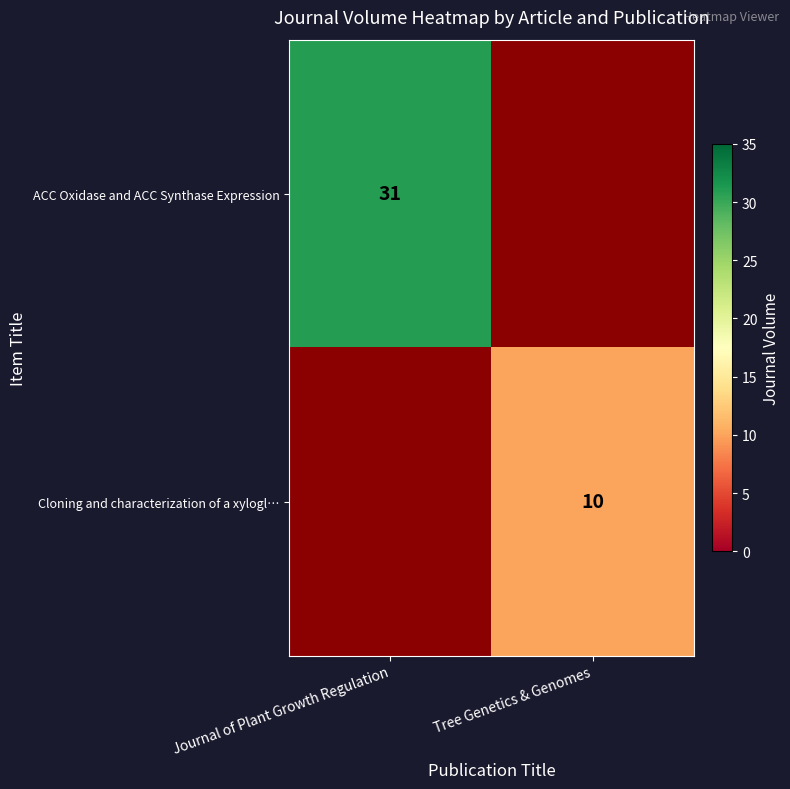

True or false: Cloning and characterization of a xylogl… has a value of 10 at Tree Genetics & Genomes.

True